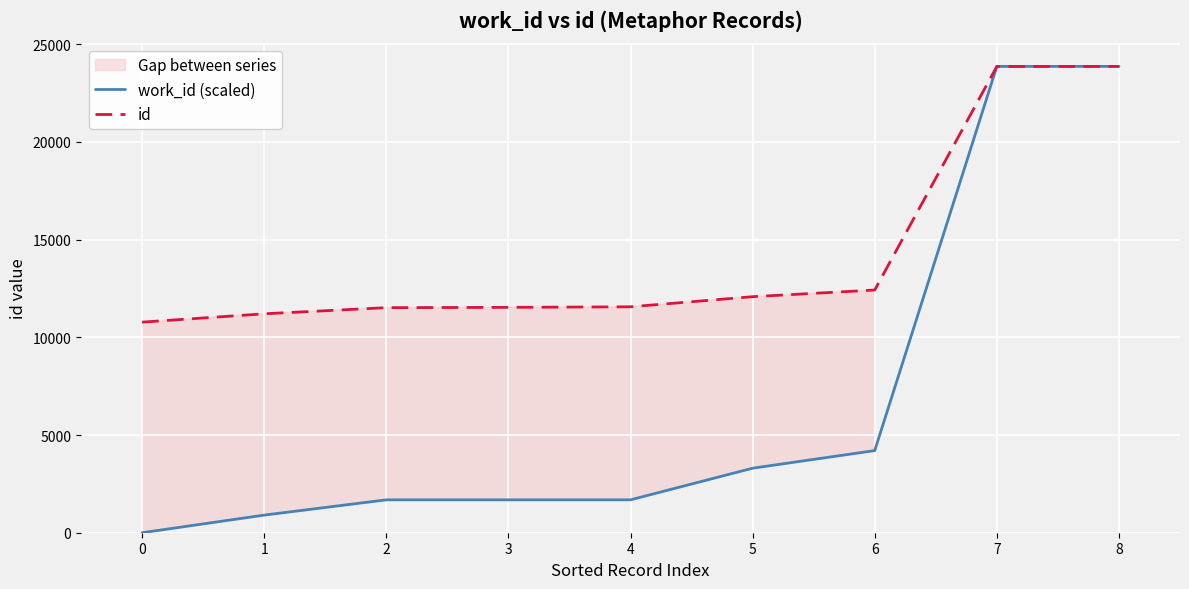

What are all the series names shown in the legend?

work_id (scaled), id